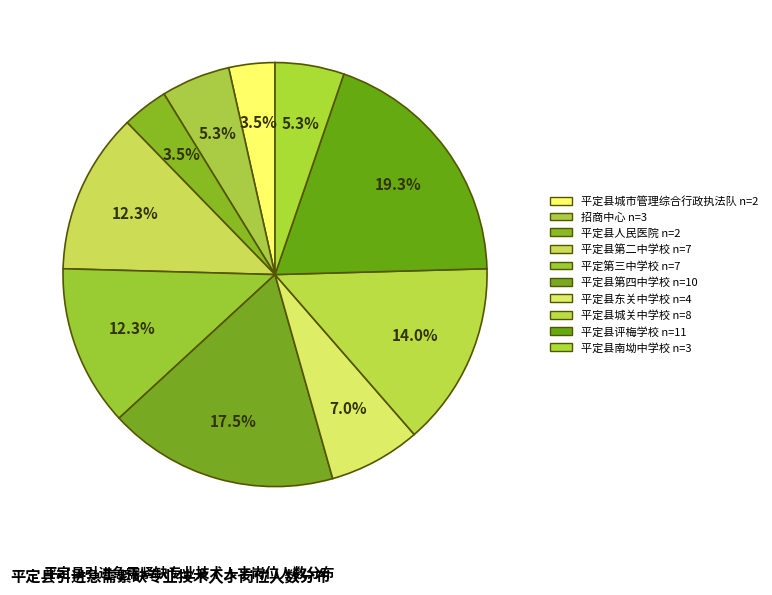

What is the change in value from 平定县城市管理综合行政执法队 to 平定第三中学校?

+5